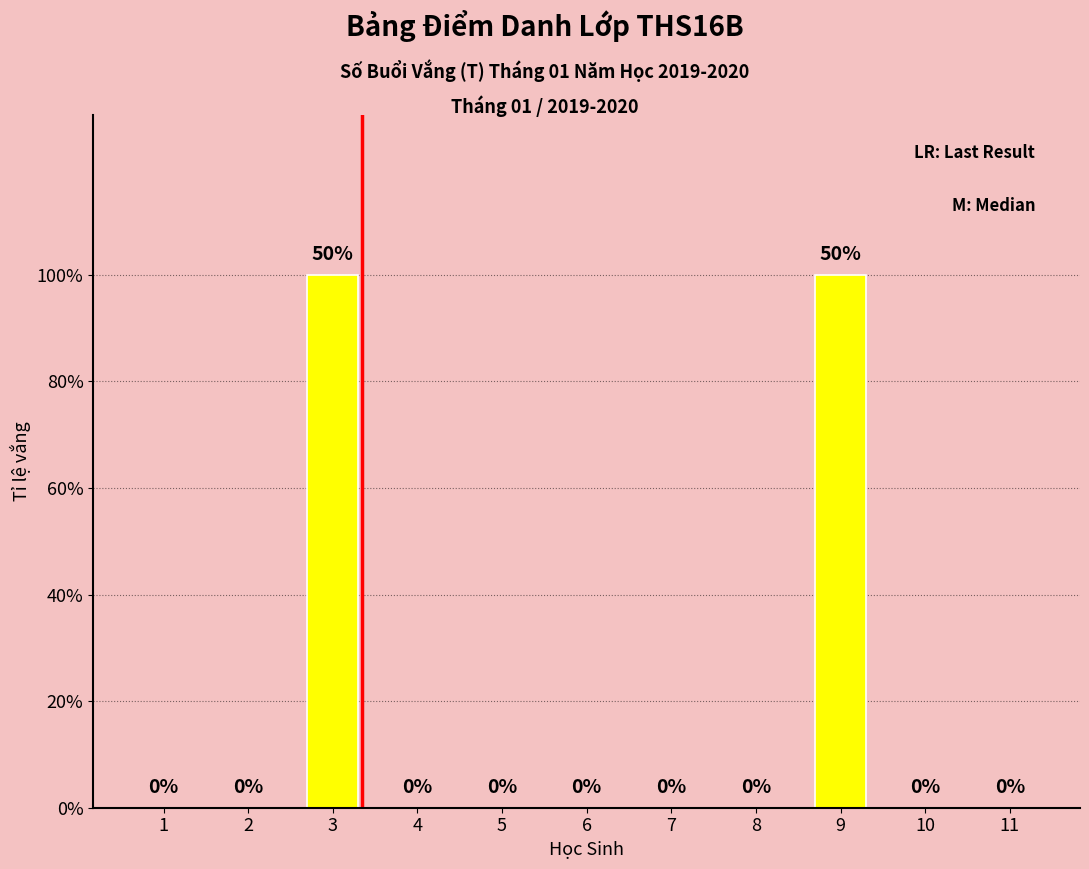

At which category does the chart reach its peak across all series?

3